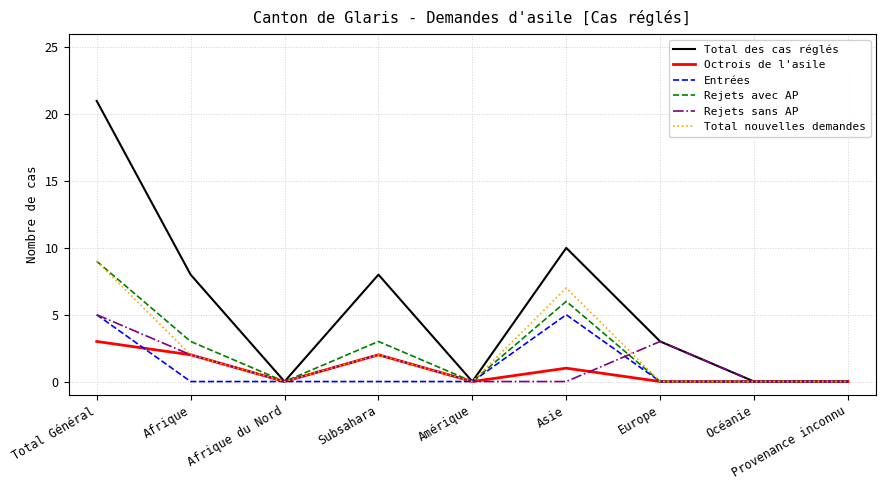

The value of Total nouvelles demandes at Asie is 12. True or false?

False